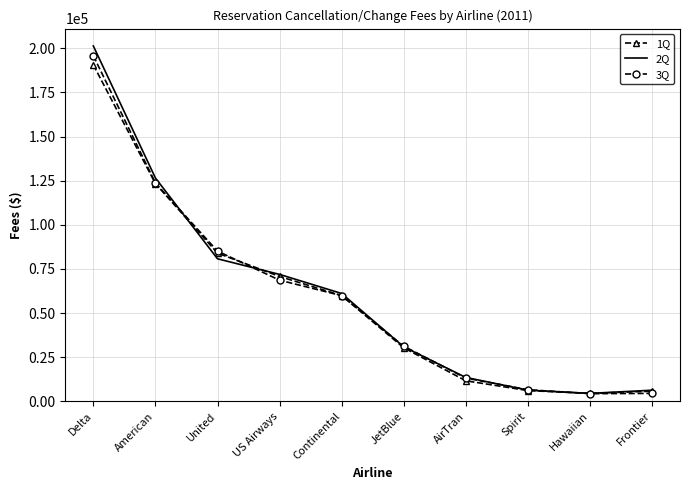

What is the highest value of the 1Q series?

190647